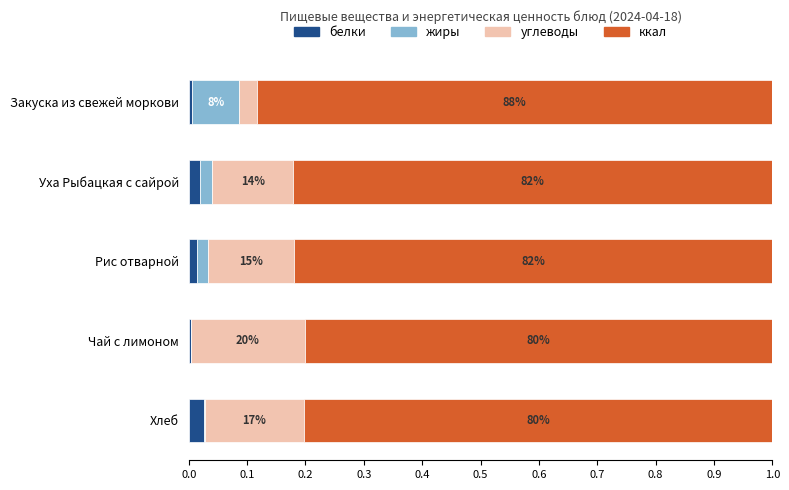

What are all the series names shown in the legend?

белки, жиры, углеводы, ккал